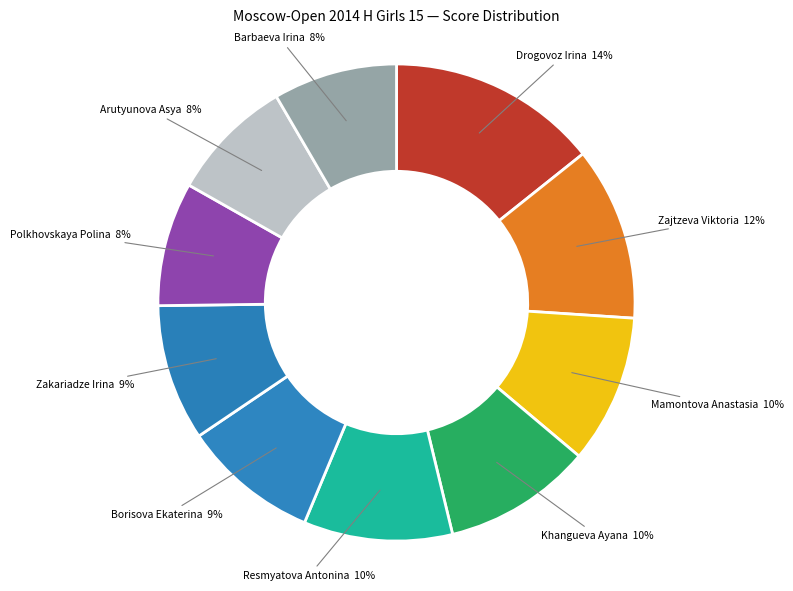

How many segments does this pie chart have?

10